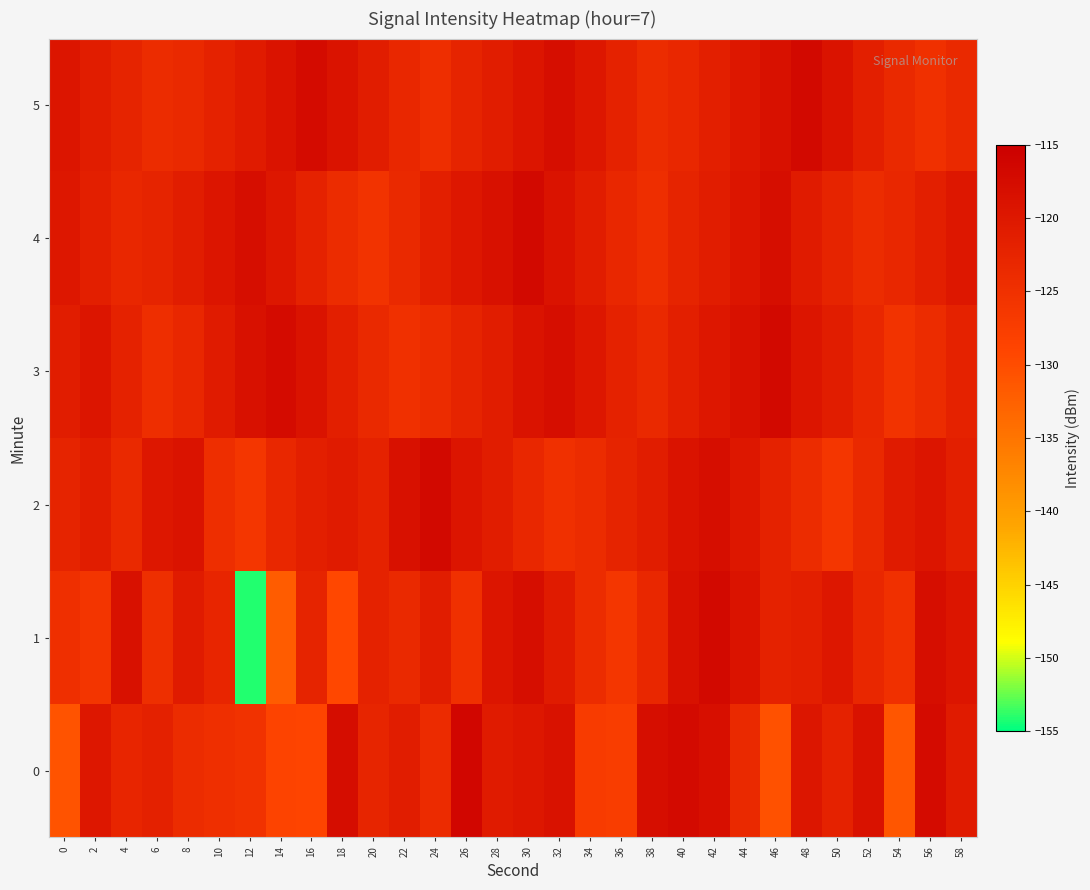

What is the greatest value displayed?

-116.5